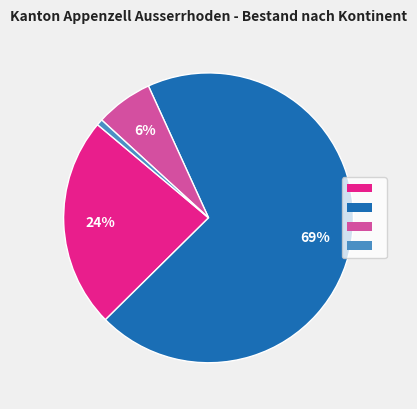

To the nearest percent, what is the average slice percentage?

25%